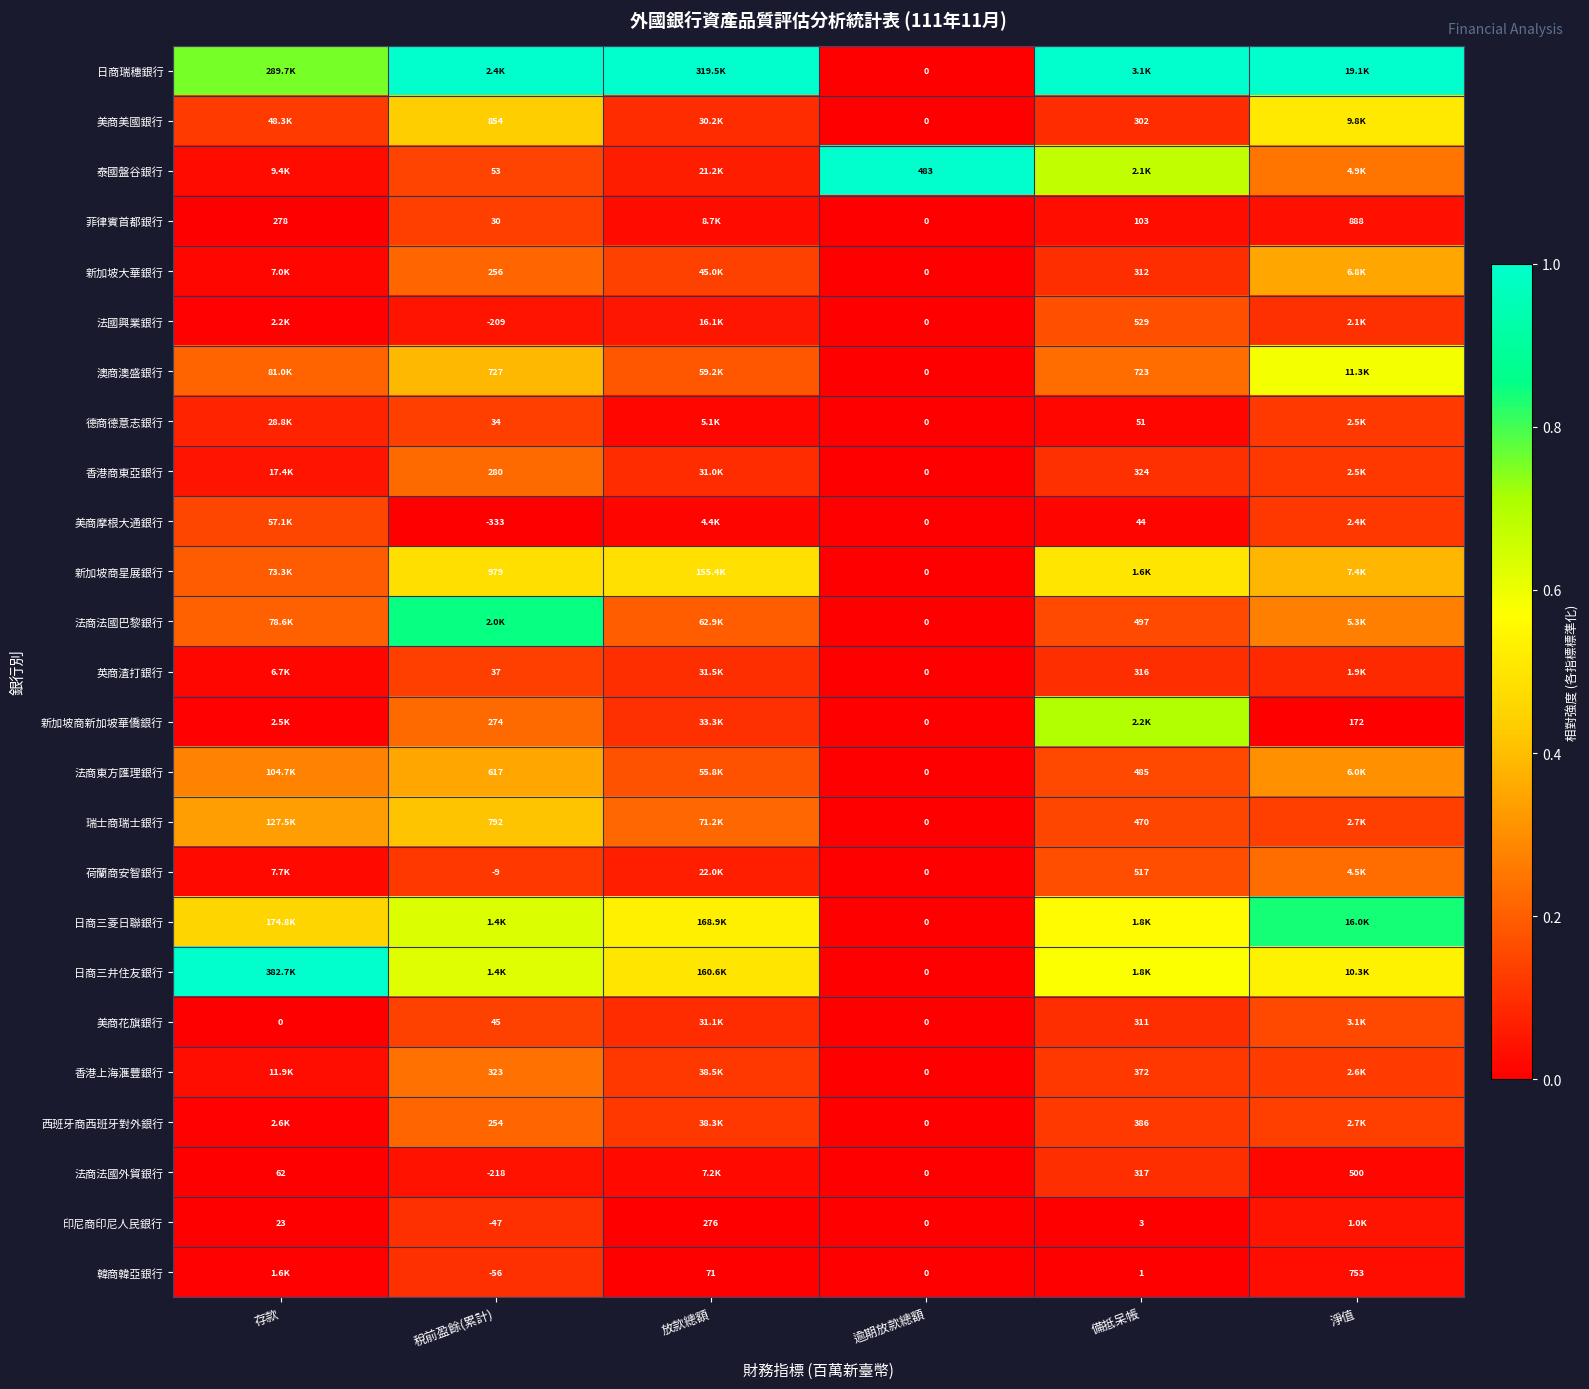

Is the value of 美商摩根大通銀行 at 稅前盈餘(累計) greater than the value of 法商法國巴黎銀行 at 備抵呆帳?

No